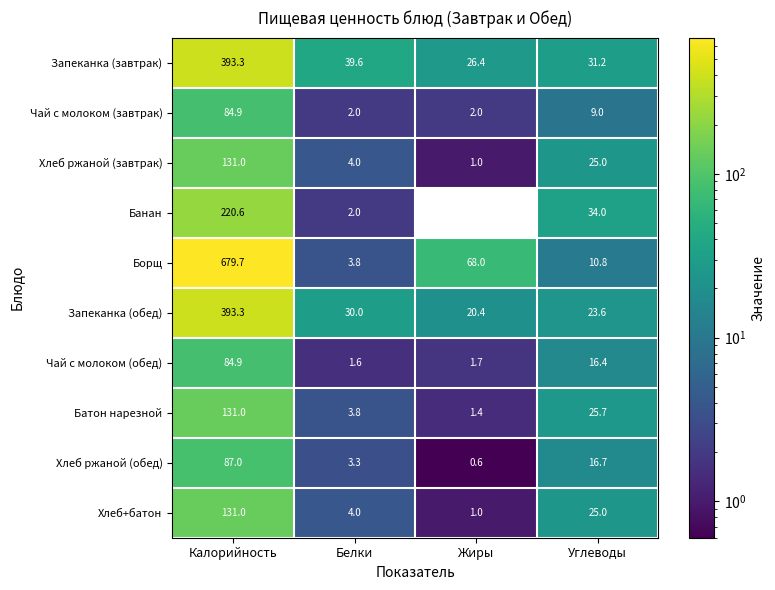

Which series has the largest range (max minus min)?

Борщ